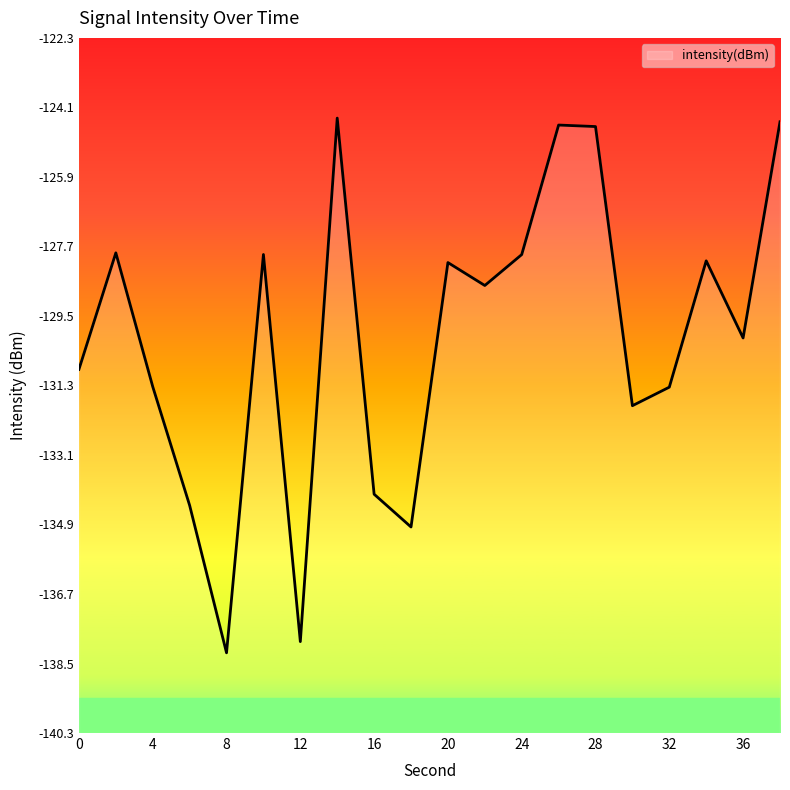

Which has a higher value, 28 or 10?

28